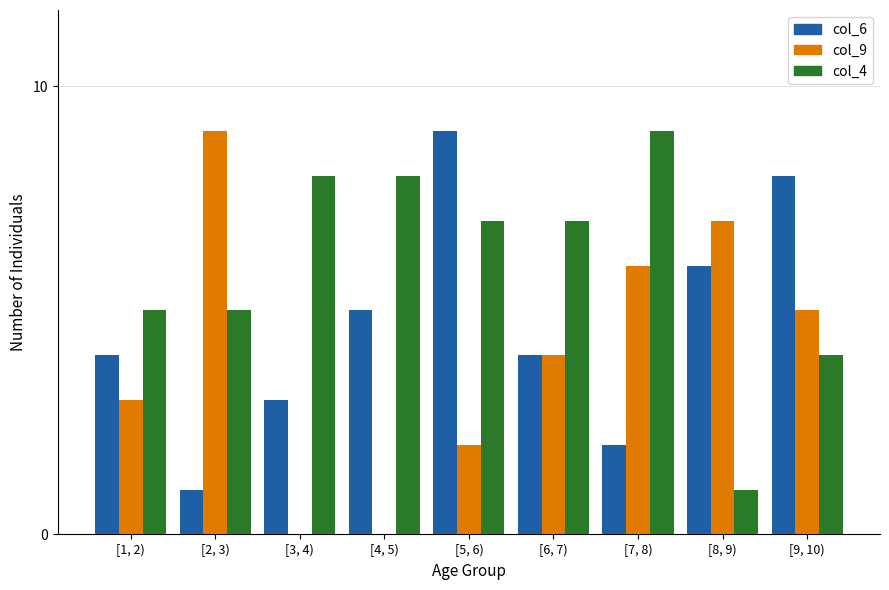

Which category has the highest value across all series?

[5, 6)